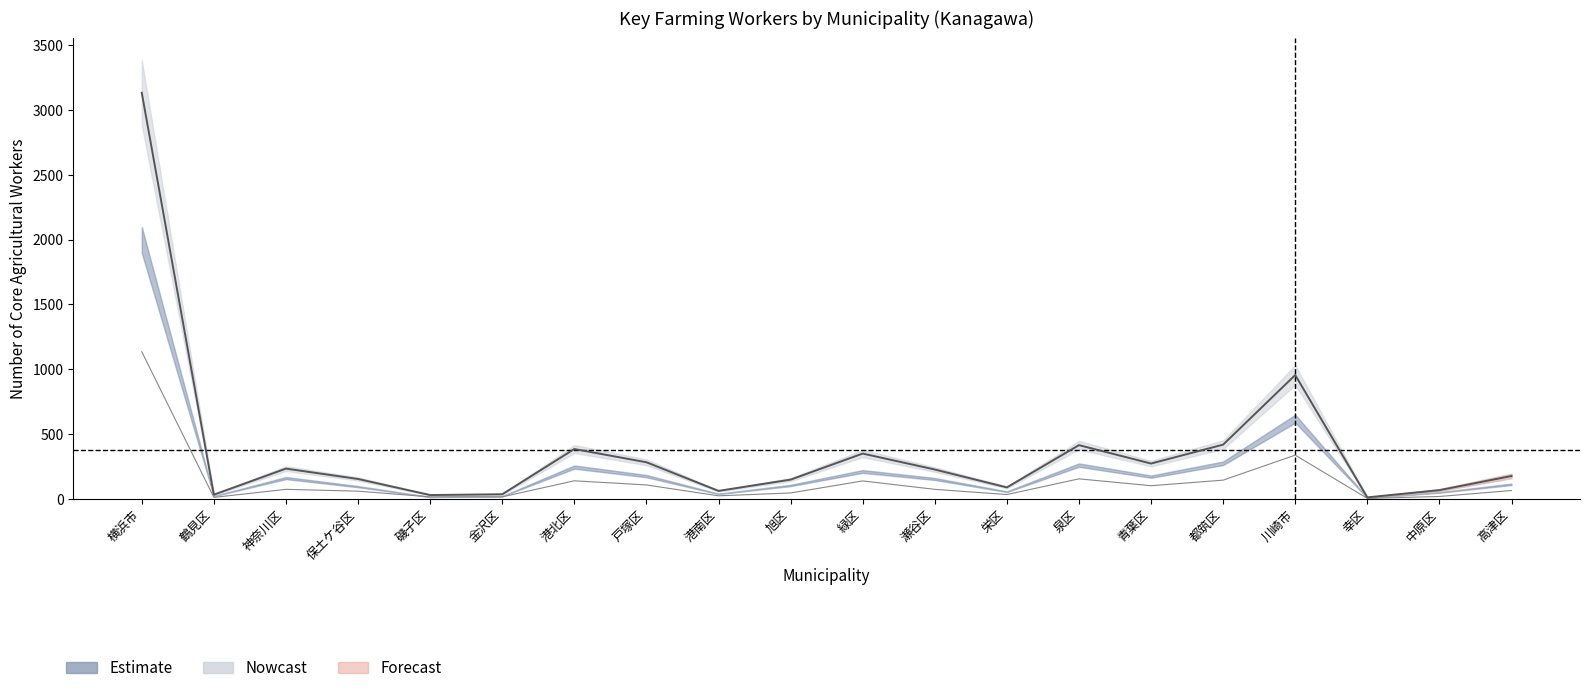

True or false: male_total and female_total intersect in this chart.

False